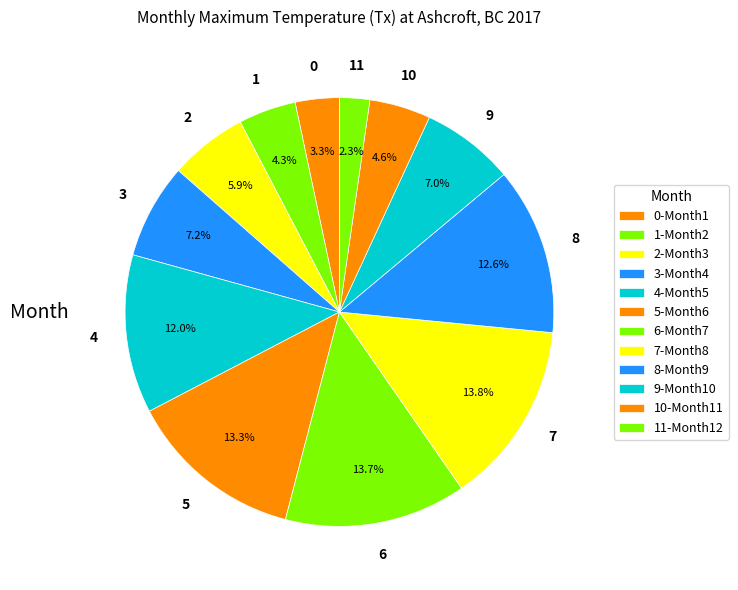

How many segments does this pie chart have?

12